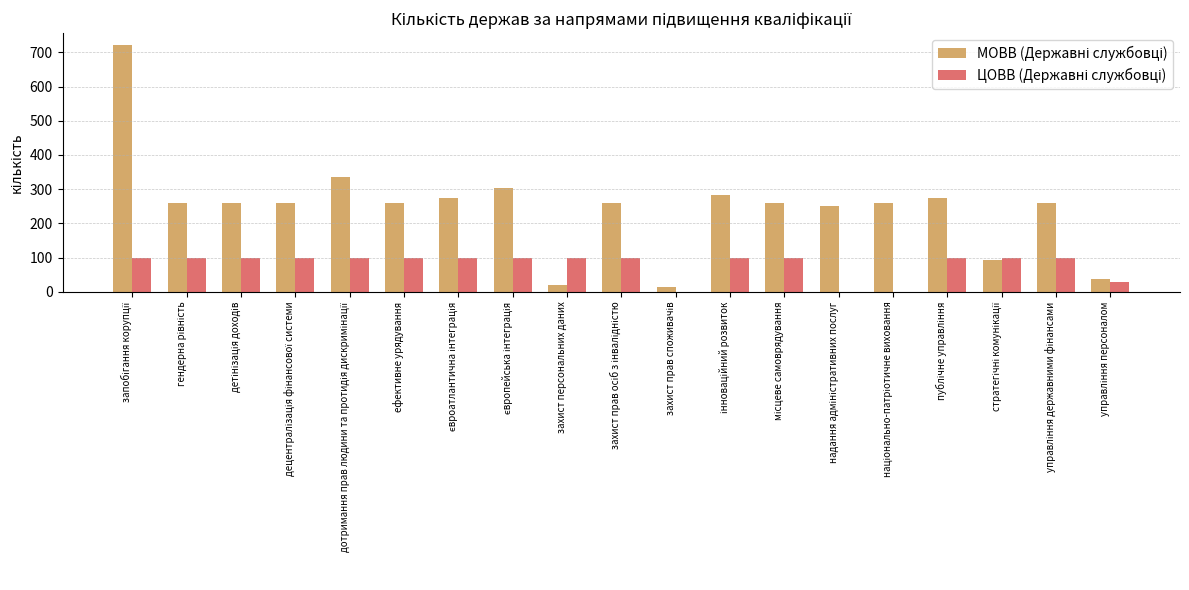

What is the spread (max minus min) of values at дотримання прав людини та протидія дискримінації?

236